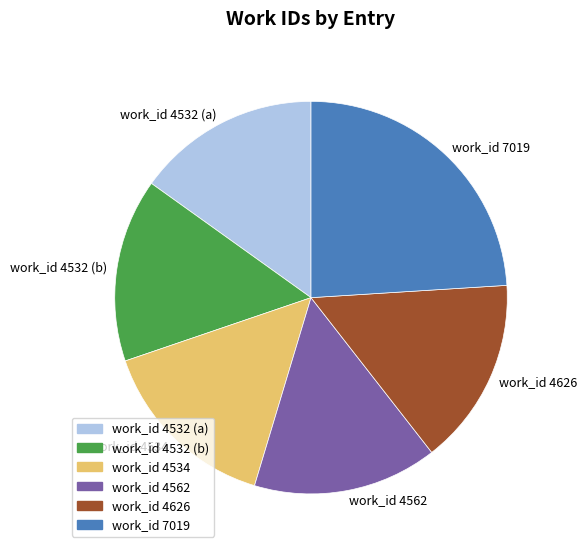

Is work_id 4626 the majority of the pie?

No